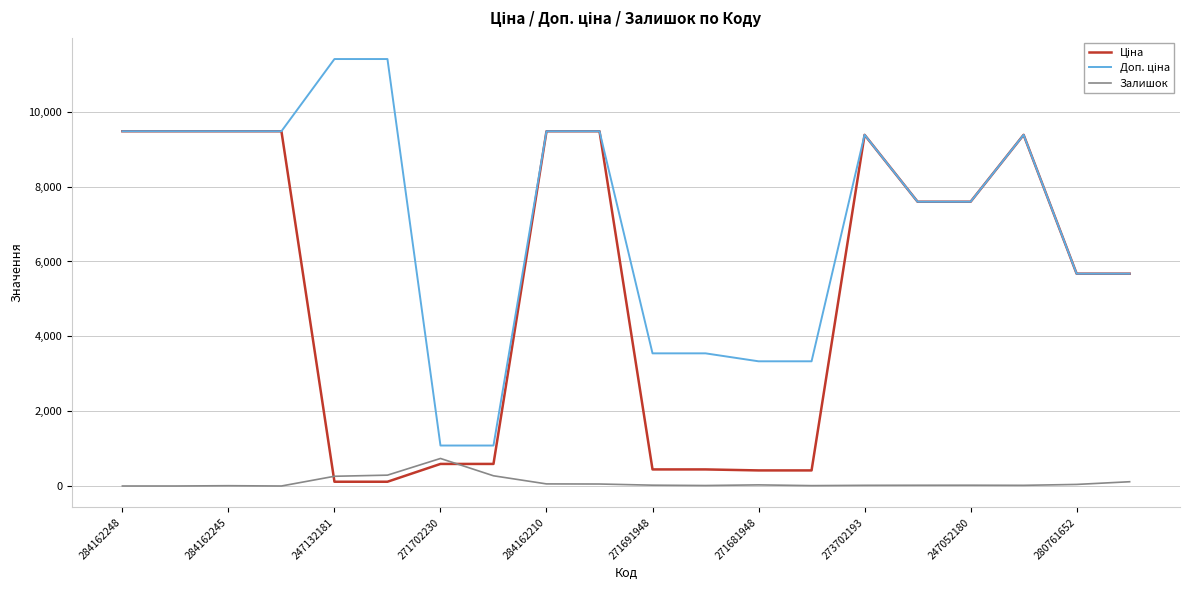

What is the maximum value for Залишок?

736.0